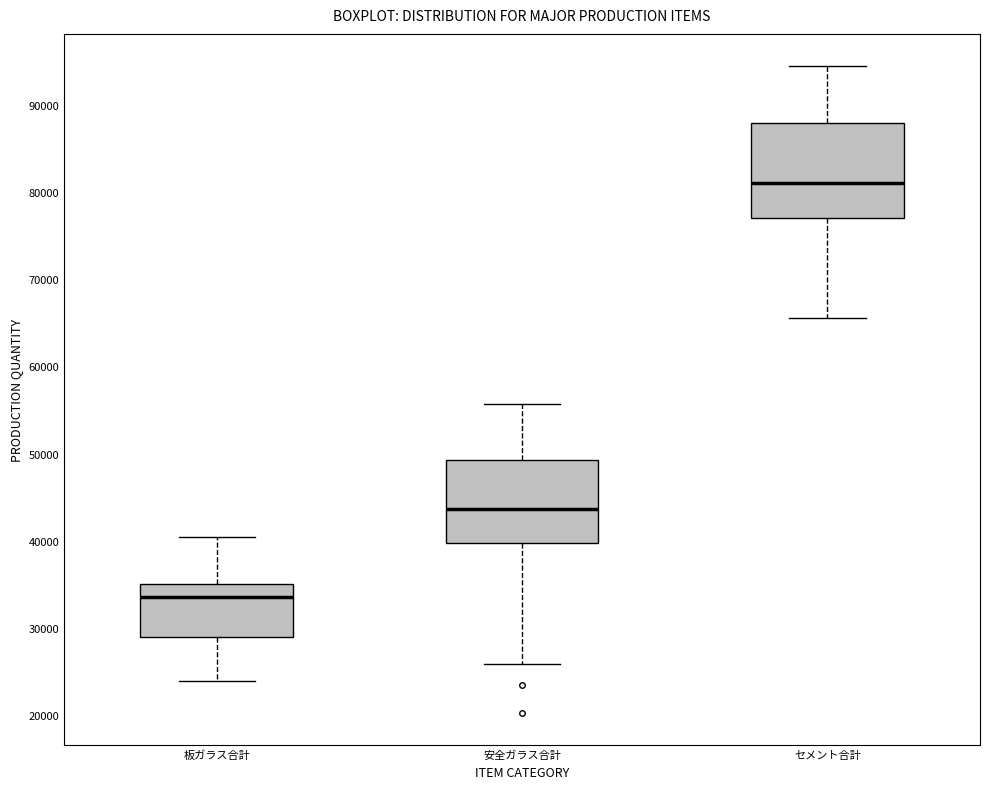

Where does the upper whisker of the box for 安全ガラス合計 end on the y-axis? The values are not printed on the chart, so give them approximately, as read against the axis.

56000